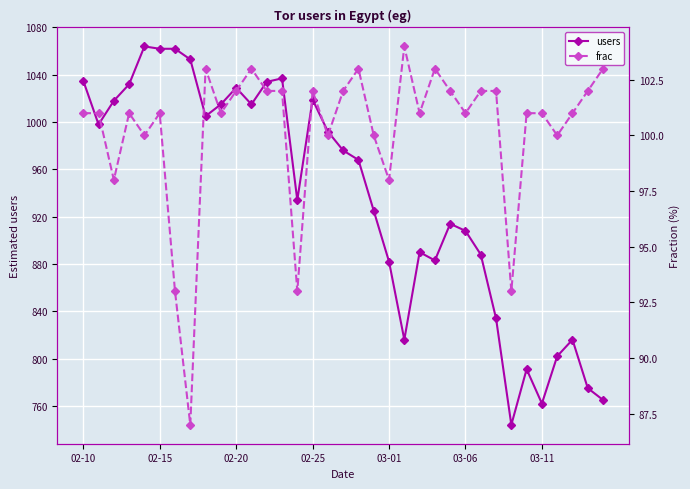

Where does the users series first go above 968?

02-10